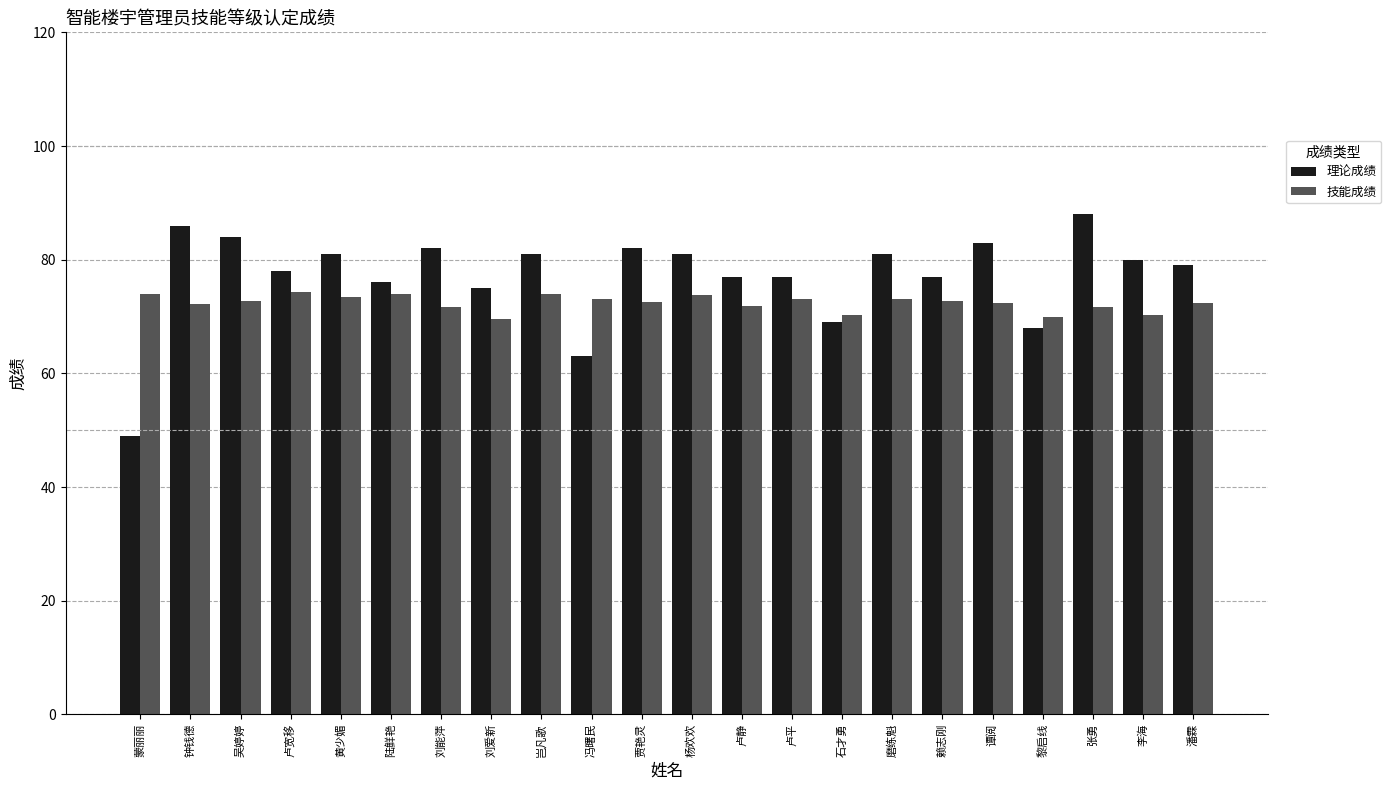

At which category does the chart reach its peak across all series?

张勇